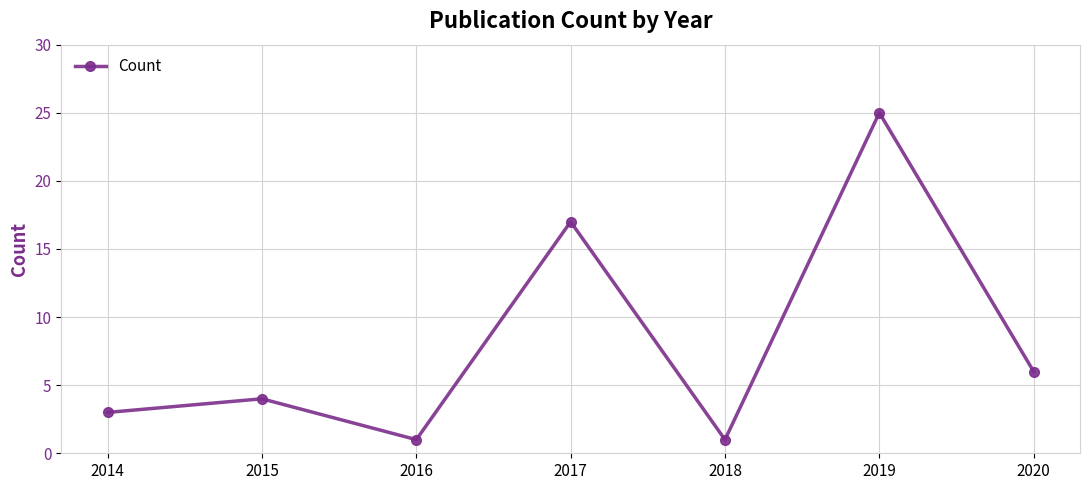

Reading left to right, extract all data points from this chart.

3	4	1	17	1	25	6